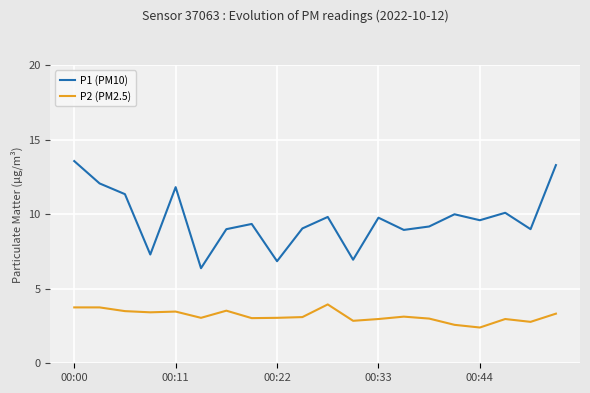

How many lines are shown in the chart?

2